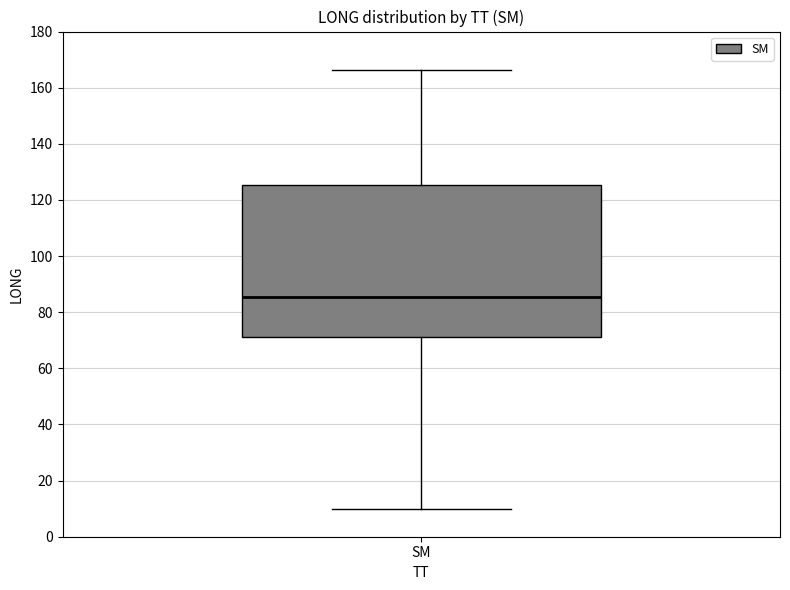

Transcribe this box plot: give where the median line is, the range the box spans, and where the two whiskers end, as read against the y-axis. The values are not printed on the chart, so give them approximately, as read against the axis.

median 86, box 72 to 126, whiskers 10 to 166